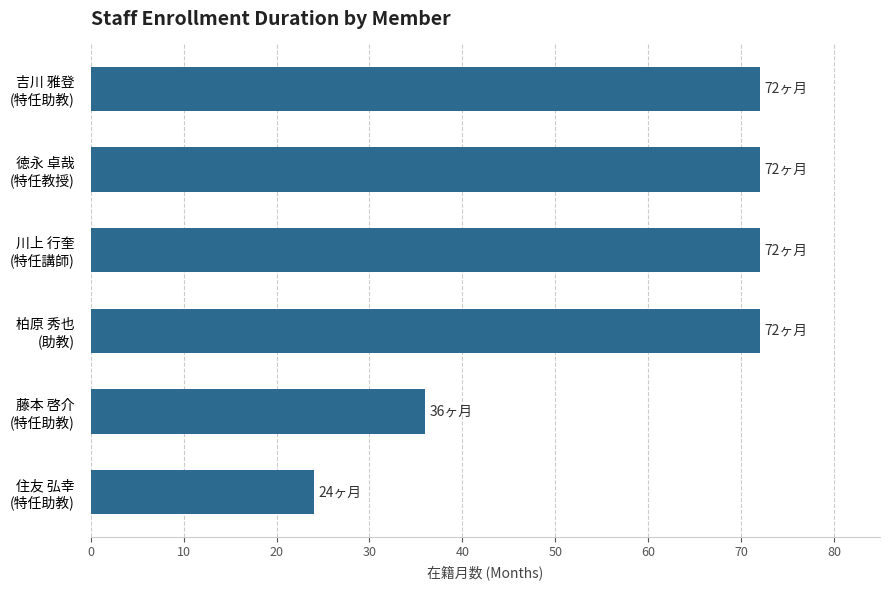

What is the greatest value displayed?

72